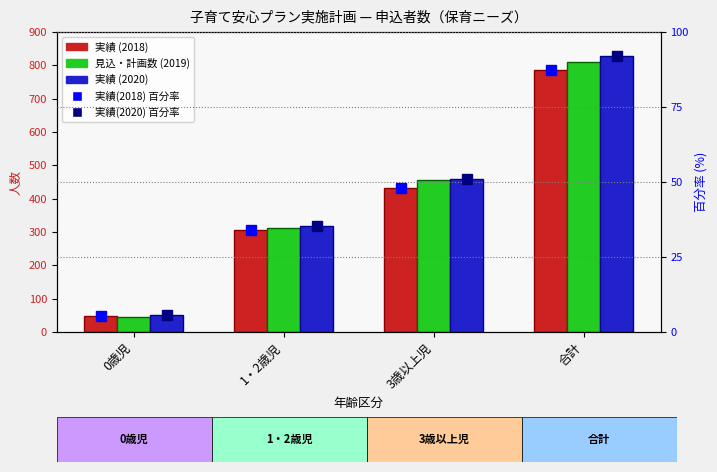

What is the difference between the 実績 (2018) values at 0歳児 and 3歳以上児?

385.0